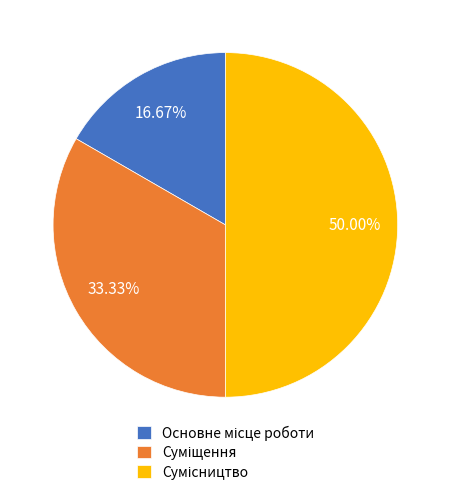

Is Сумісництво the majority of the pie?

No